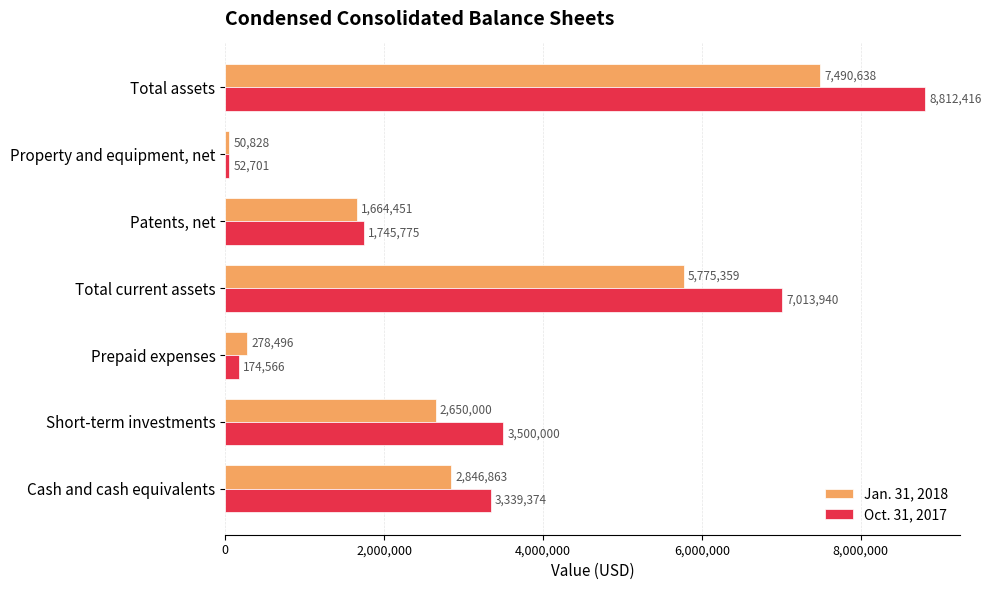

At which label is Jan. 31, 2018 closest to 3770733?

Cash and cash equivalents